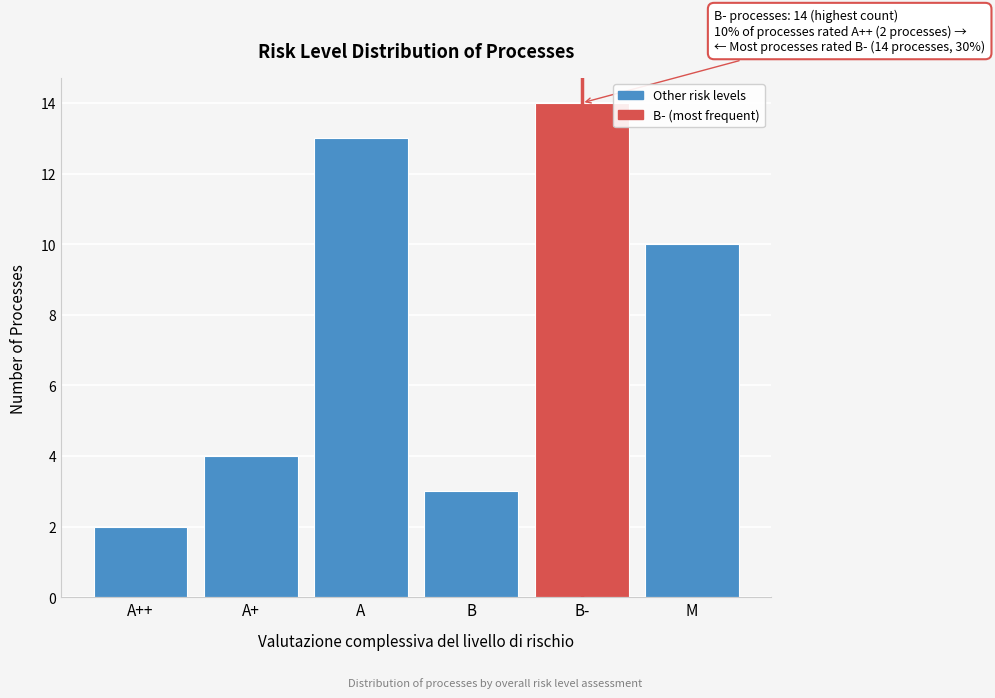

Reading left to right, list all the values displayed in this chart.

2	4	13	3	14	10